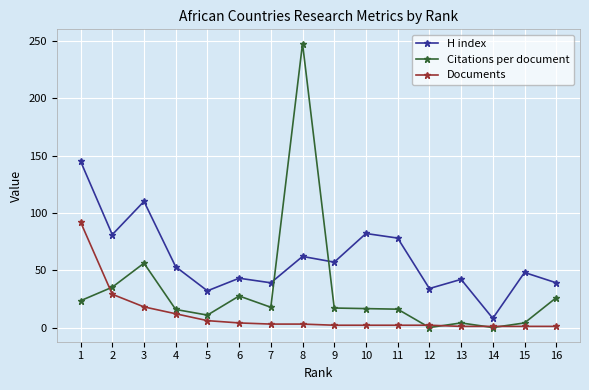

What value does the Citations per document series have at 2?

35.2